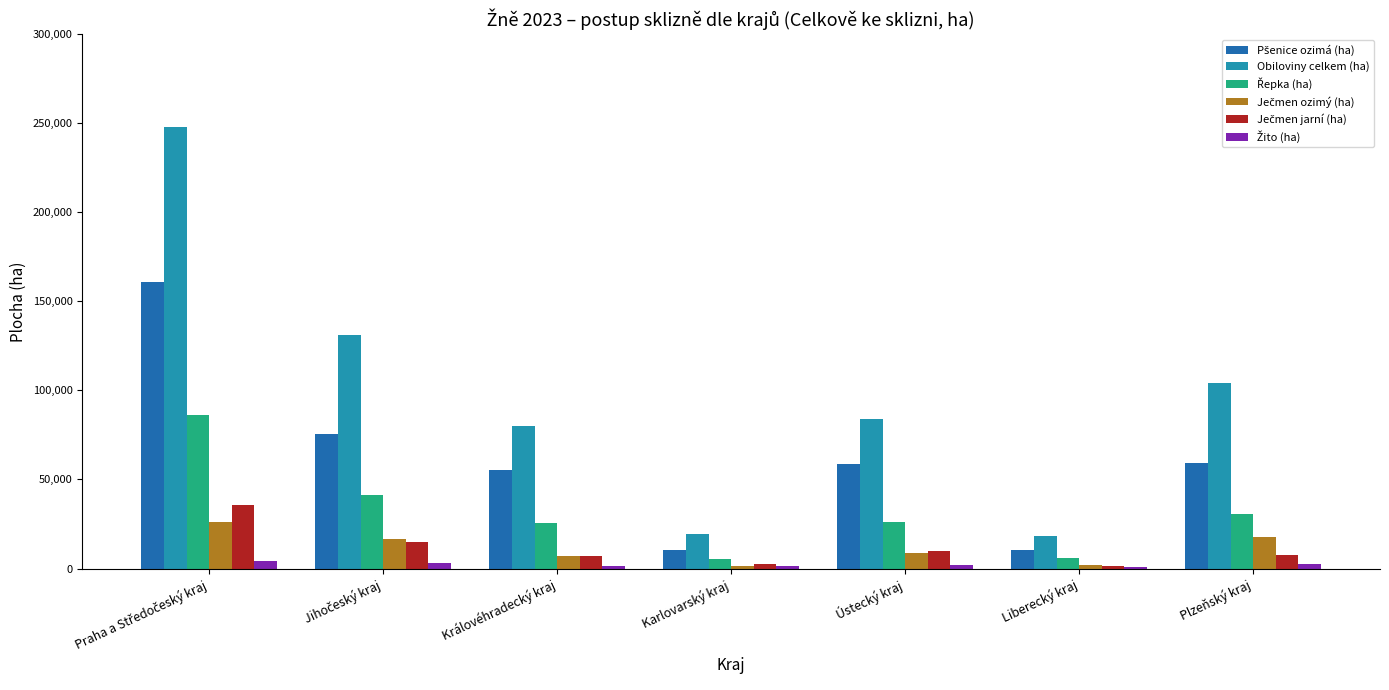

What position from the left is Ústecký kraj?

5